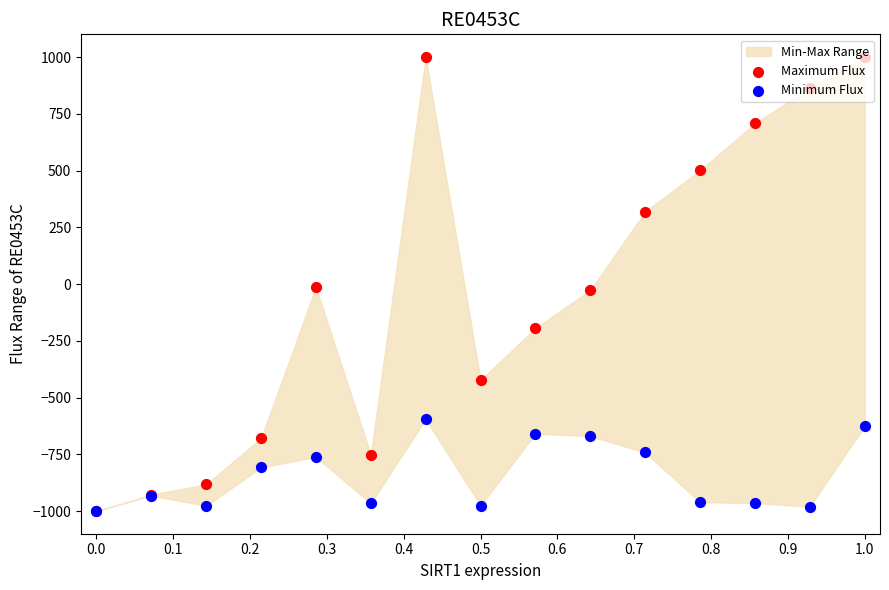

At how many categories does at least one series exceed 636?

4